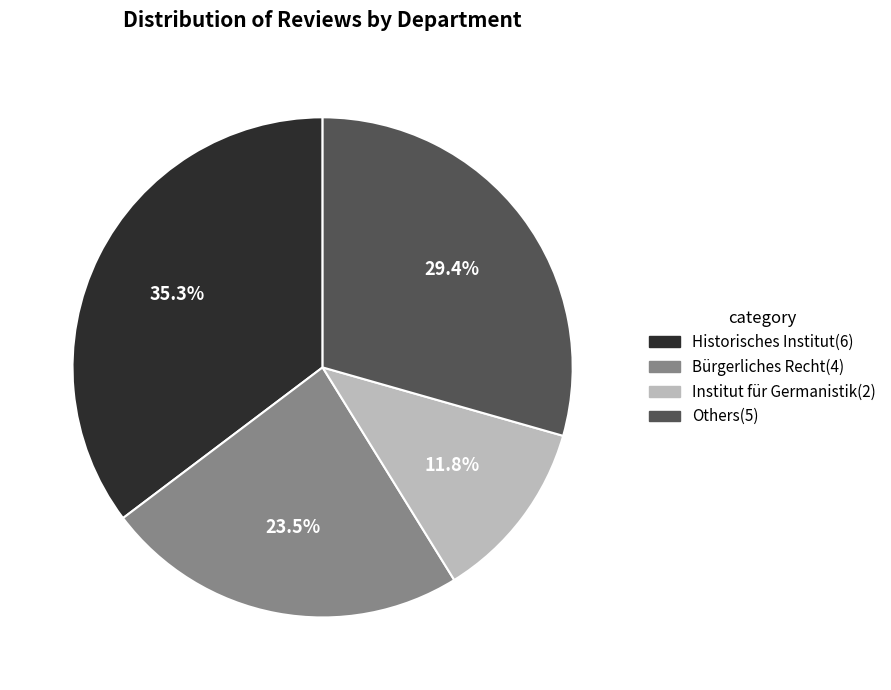

Count the number of slices in the pie.

4